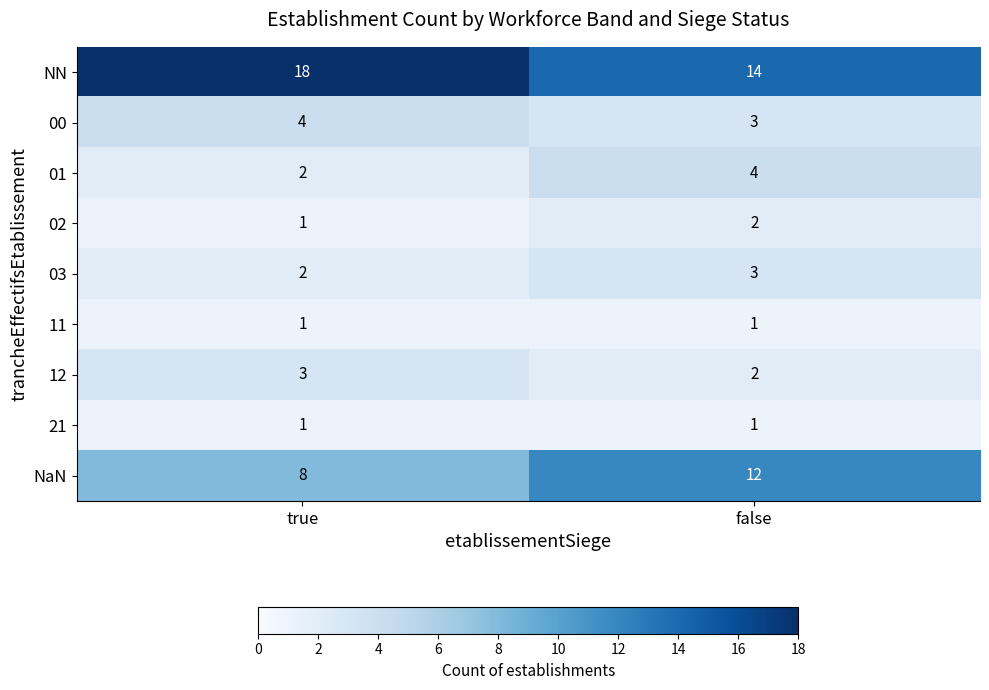

Which label corresponds to the largest value in the chart?

true